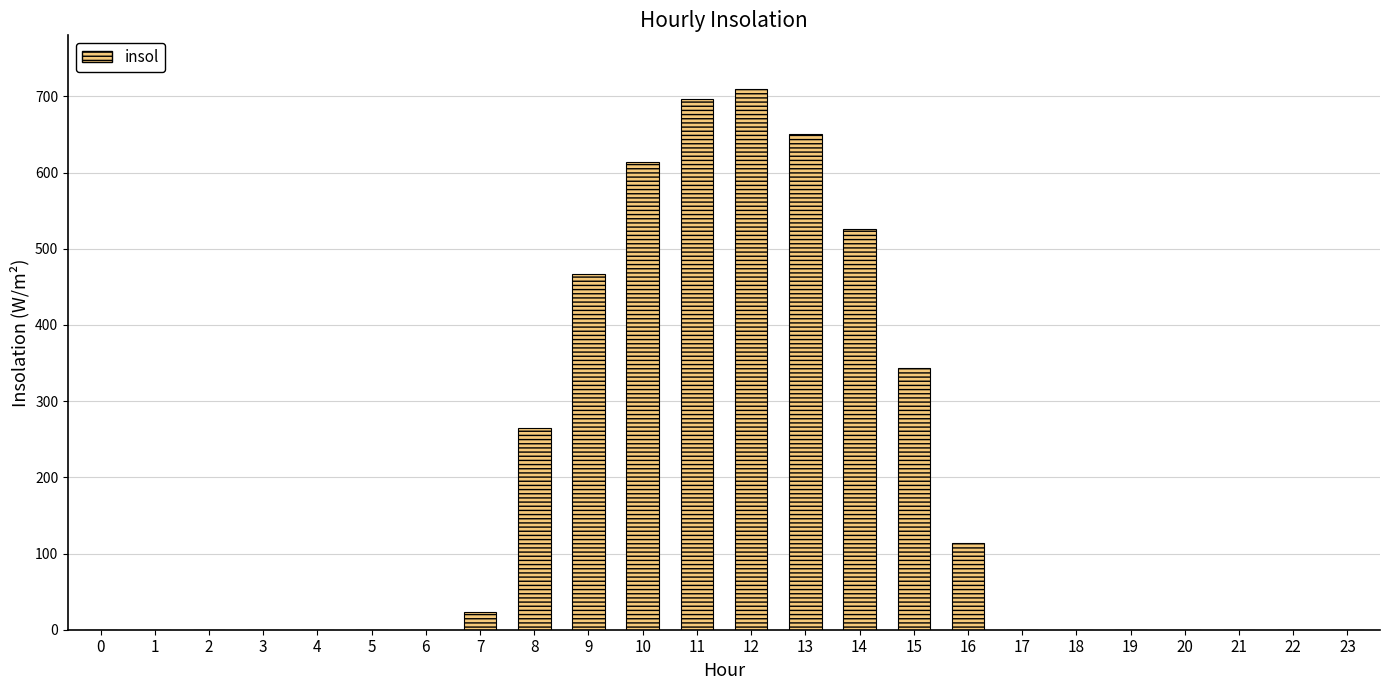

Is it true that the value at 10 is 613.6?

True